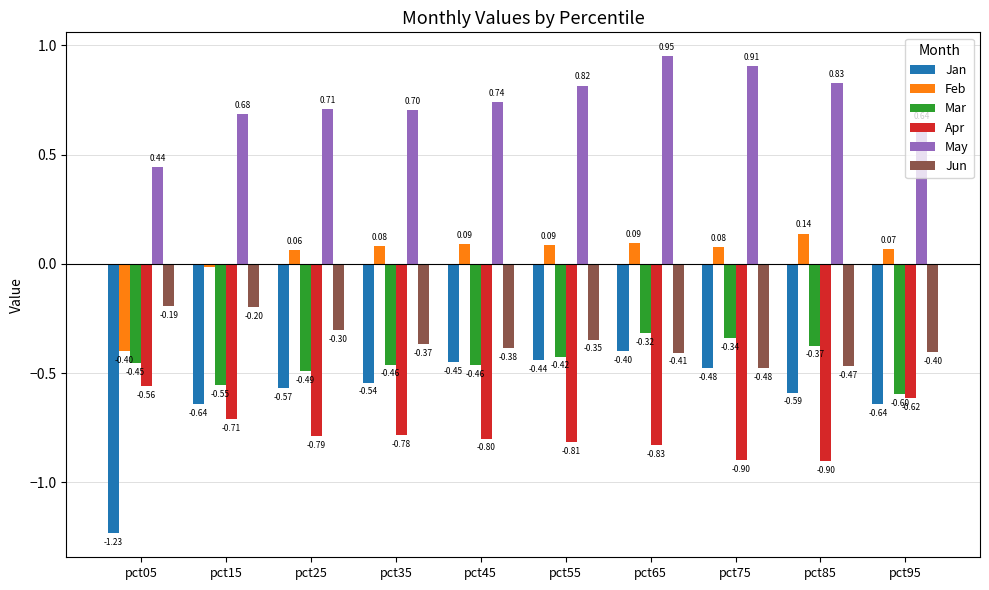

Rank the series by their maximum value, from lowest to highest.

Apr, Jan, Mar, Jun, Feb, May